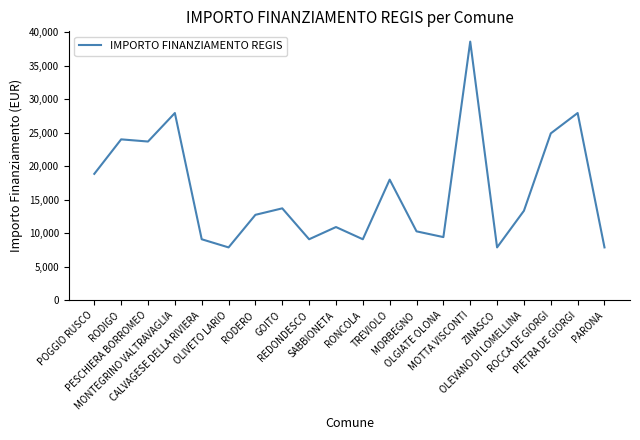

True or false: the data shows 9105 at REDONDESCO.

True